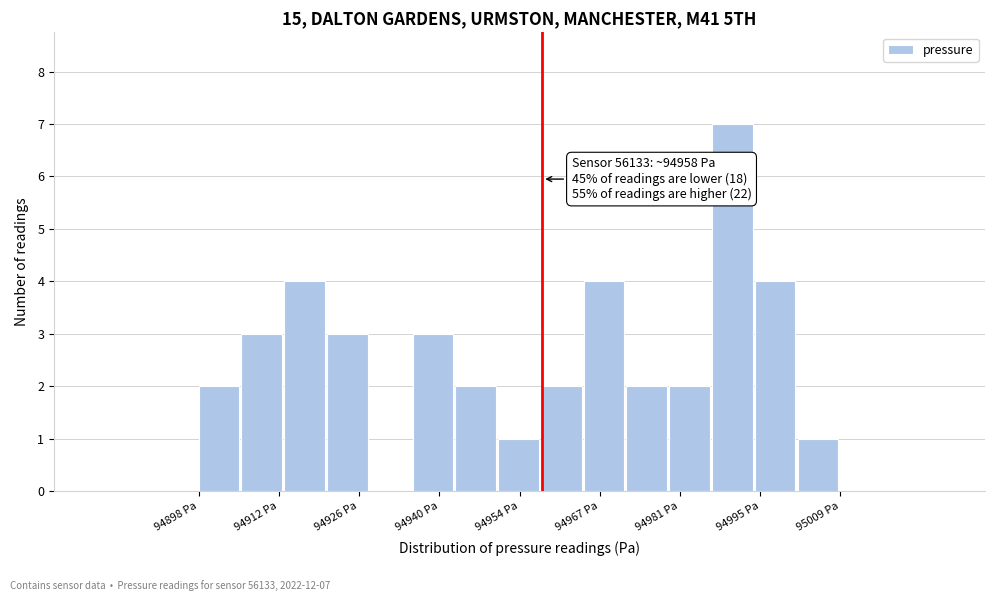

Read against the x-axis, roughly where is the centre of the tallest bar?

94990